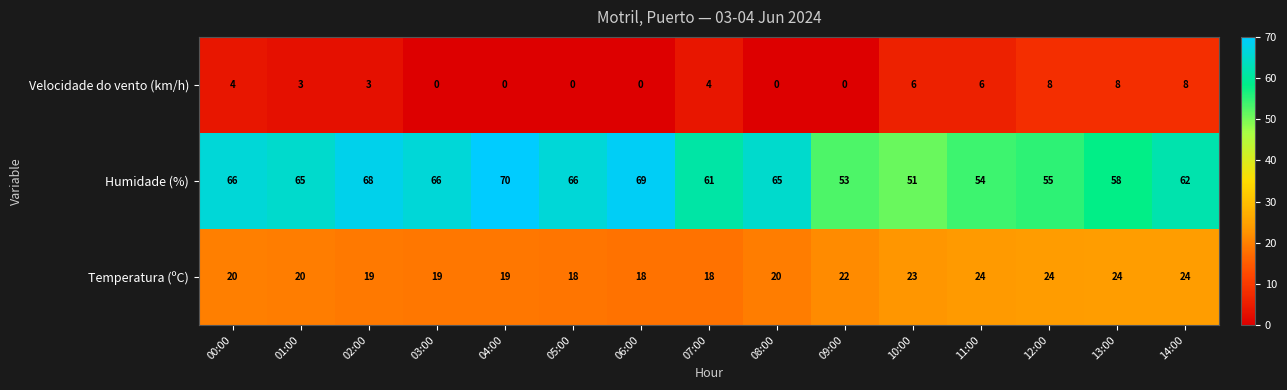

Which series has the widest spread of values?

Humidade (%)